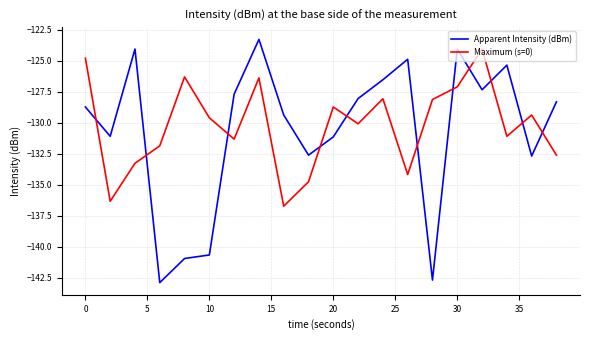

Which series has the largest range (max minus min)?

Apparent Intensity (dBm)